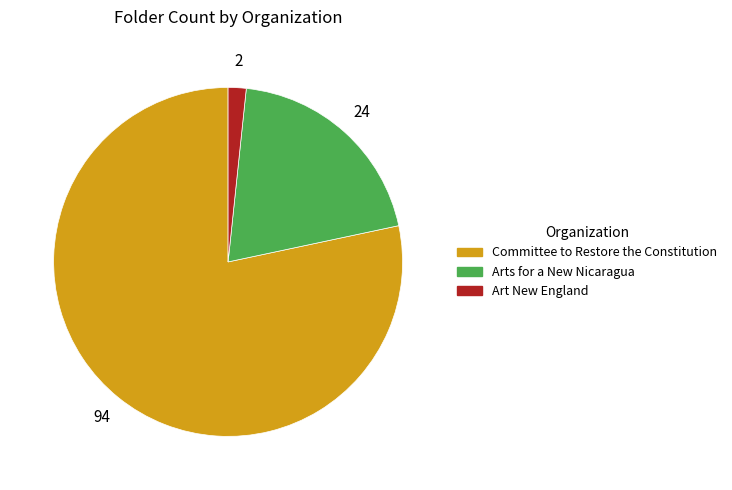

Which category has the biggest portion of the pie?

Committee to Restore the Constitution